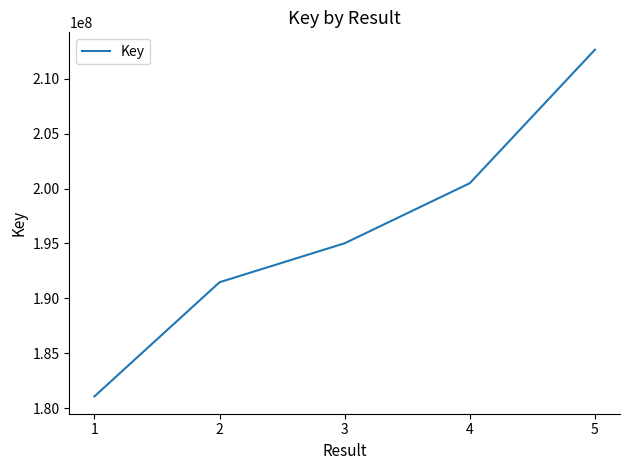

What is the difference between the second highest and second lowest values?

9015683